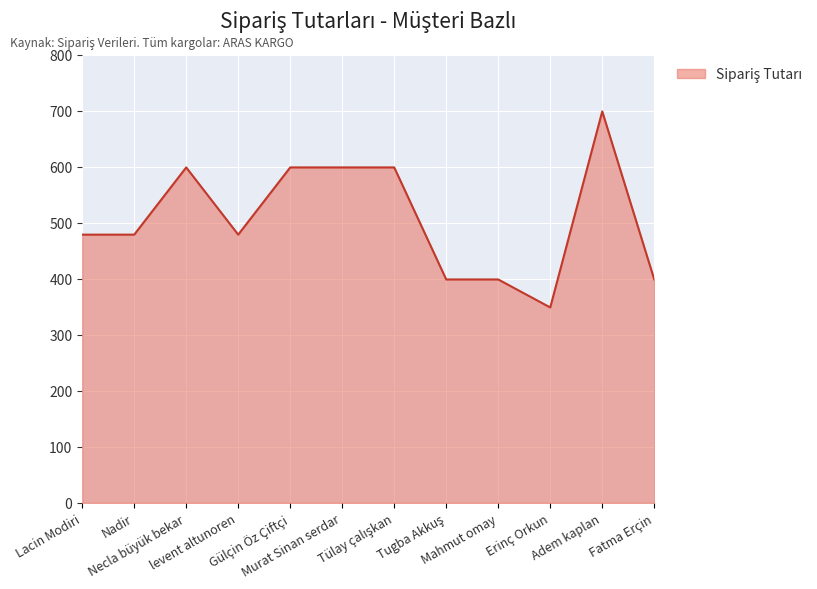

What is the smallest value displayed?

349